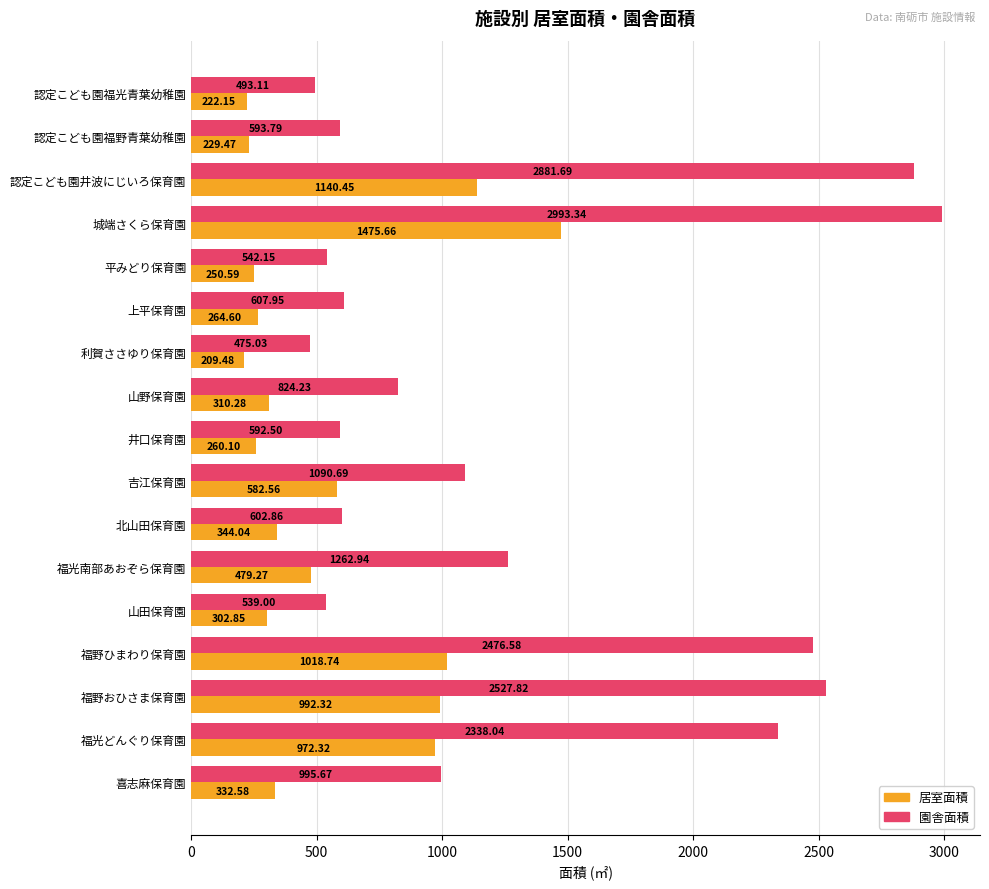

Which series has the largest total across all categories?

園舎面積